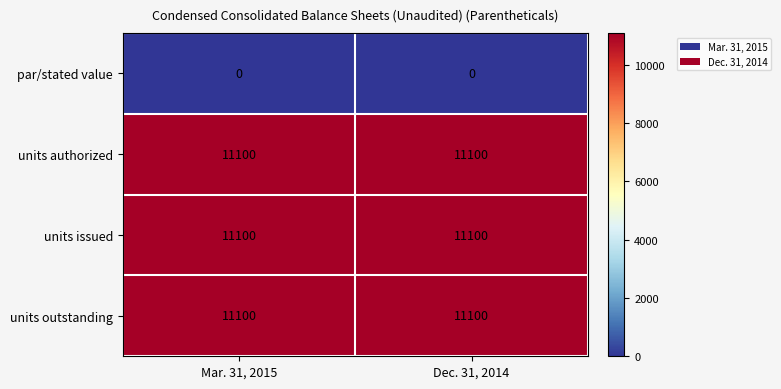

Reading left to right, extract all data points from this chart.

par/stated value: 0	0
units authorized: 11100	11100
units issued: 11100	11100
units outstanding: 11100	11100